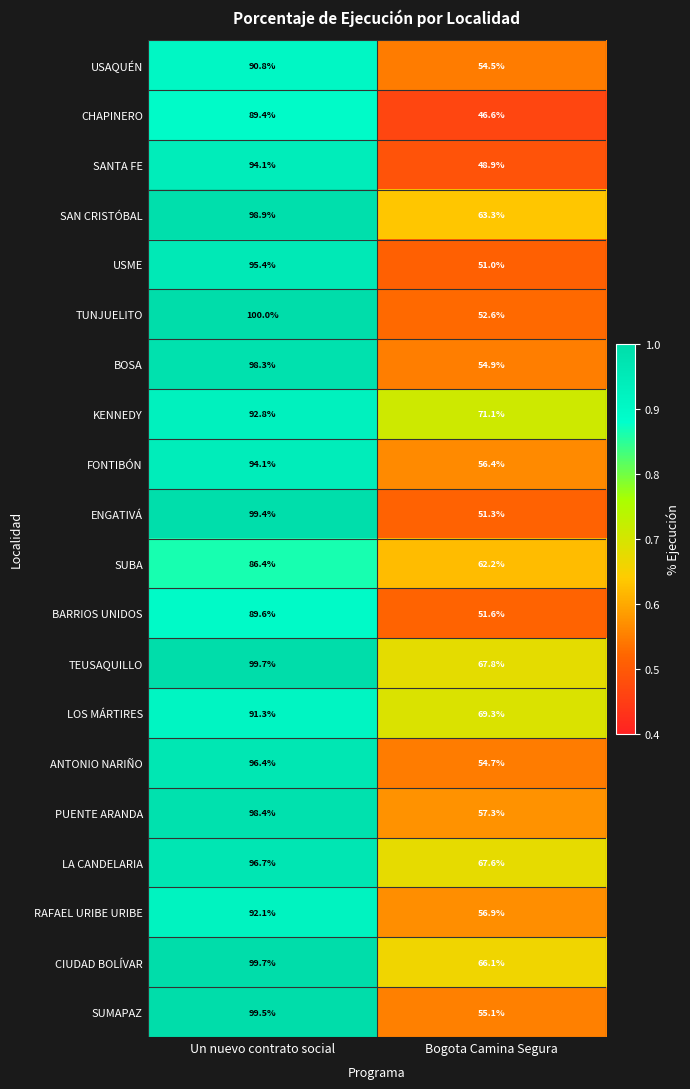

List the labels in order of RAFAEL URIBE URIBE value, largest first.

Un nuevo contrato social, Bogota Camina Segura